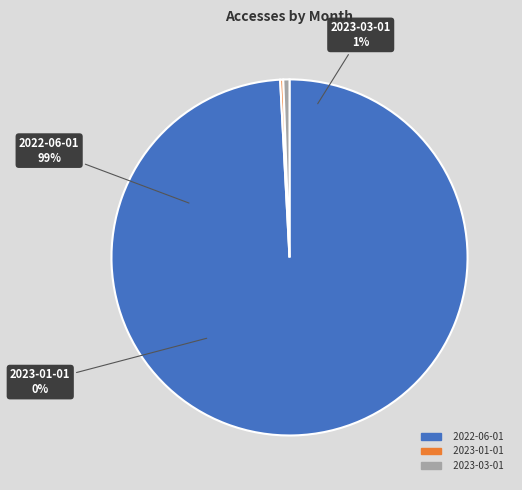

To the nearest percent, what portion does 2022-06-01 represent?

99%